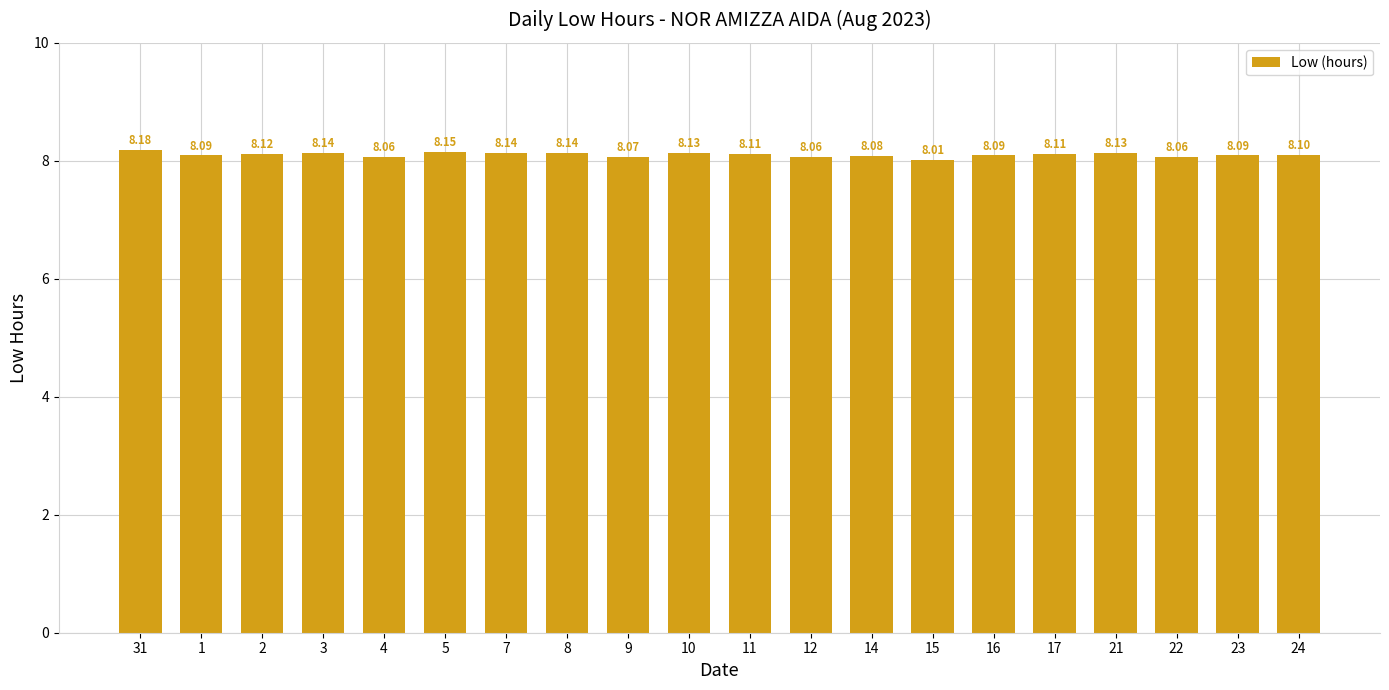

Approximately how many times larger is the value at 3 compared to 24?

1.0